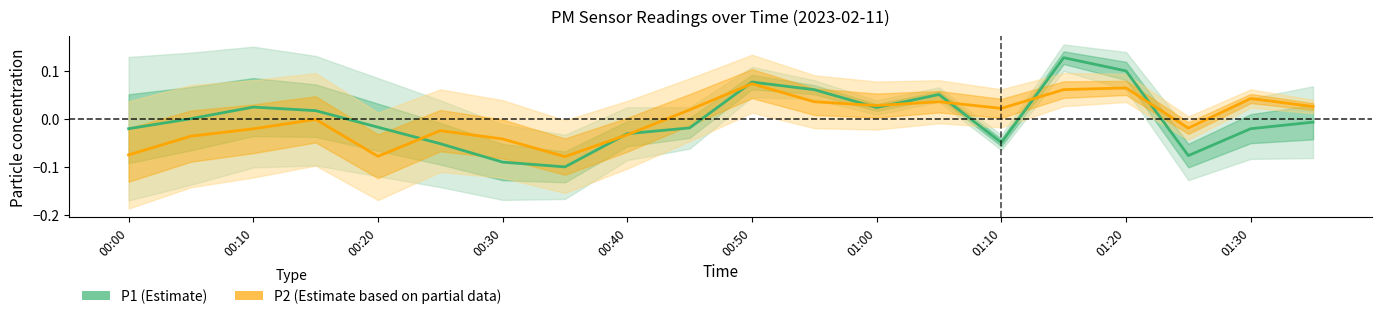

How many series are shown in this chart?

2